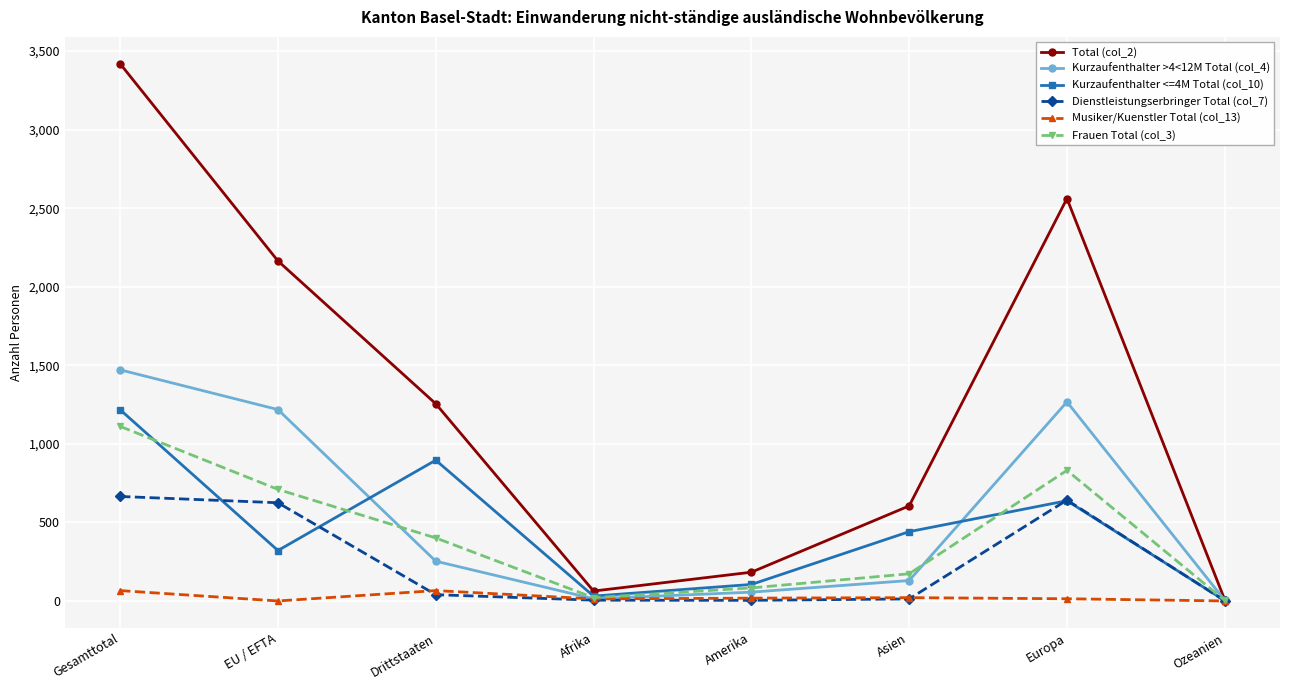

The value of Kurzaufenthalter >4<12M Total (col_4) at EU / EFTA is 1922. True or false?

False